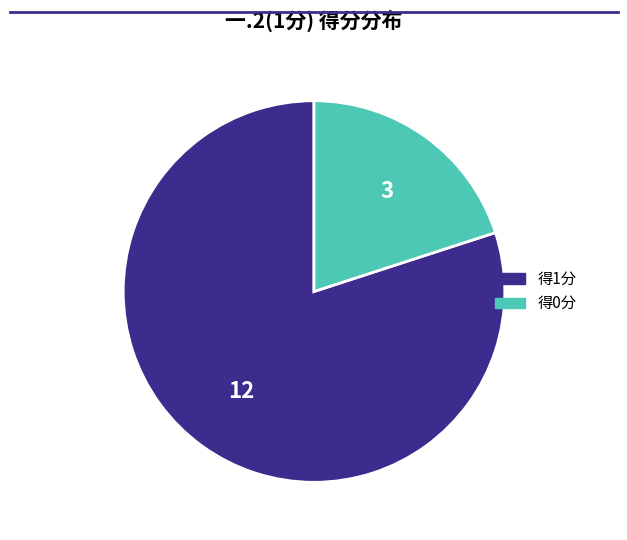

Is there a majority slice in this chart?

Yes